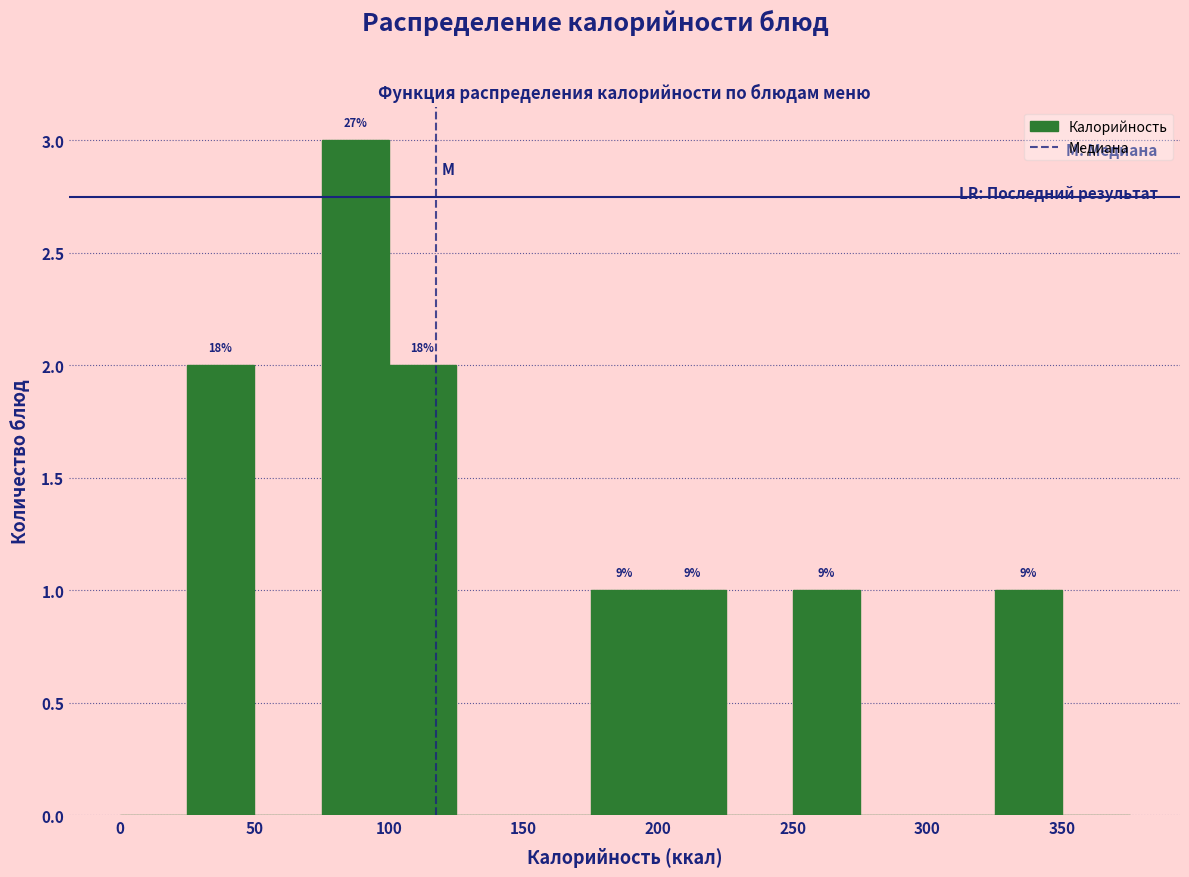

Over which range of the x-axis is the bar tallest?

75 to 100